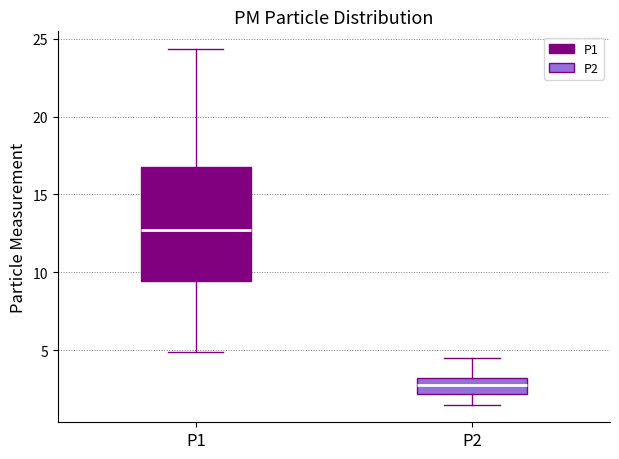

Reading left to right, read every box against the y-axis: the position of its median line, the range the box covers, and the ends of its whiskers. The values are not printed on the chart, so give them approximately, as read against the axis.

P1: median 12.5, box 9.5 to 17.0, whiskers 5.0 to 24.5
P2: median 3.0 (inside the box), box 2.0 to 3.0, whiskers 1.5 to 4.5